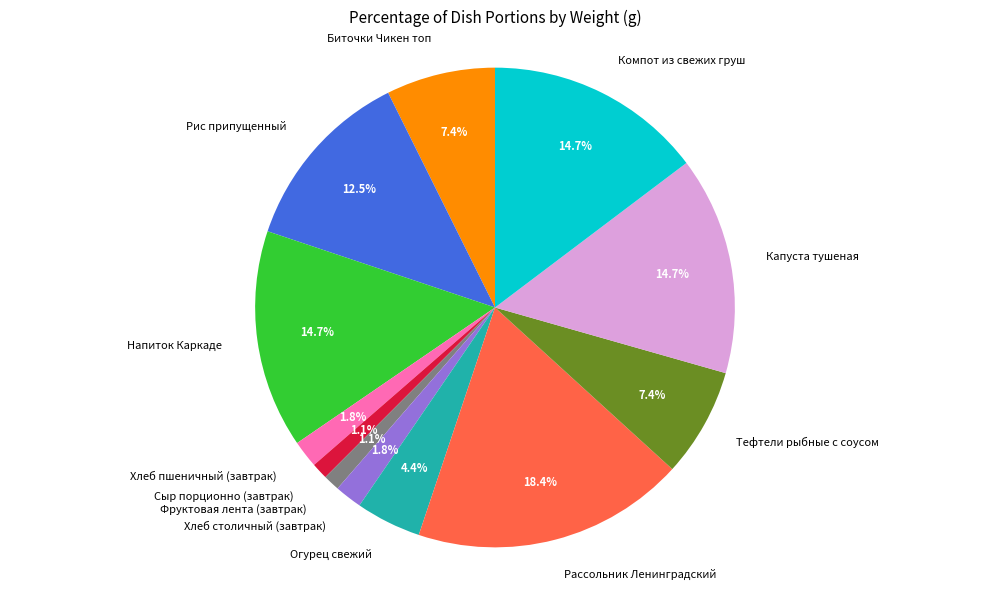

Is Фруктовая лента (завтрак) the majority of the pie?

No